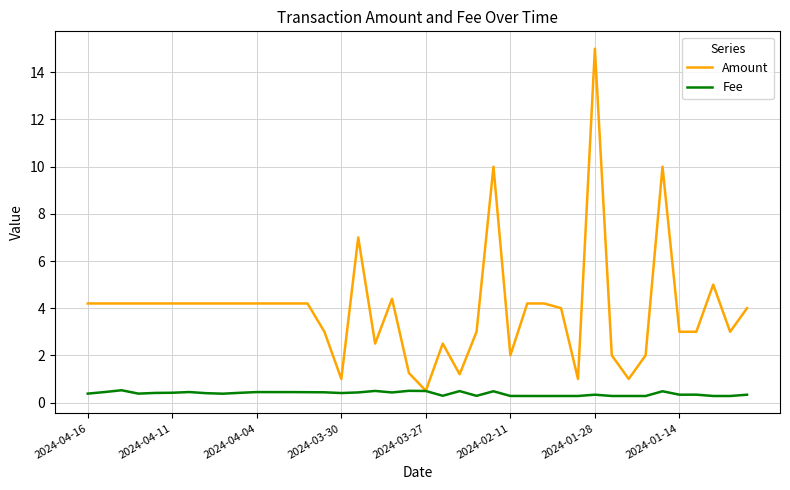

What is the maximum value shown in the chart?

15.0